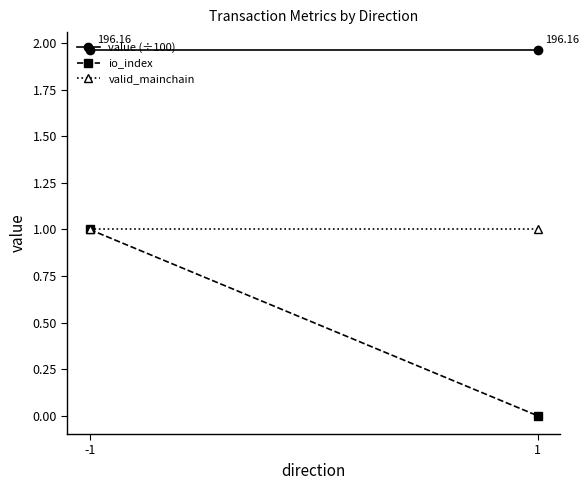

Which series has the widest spread of values?

io_index